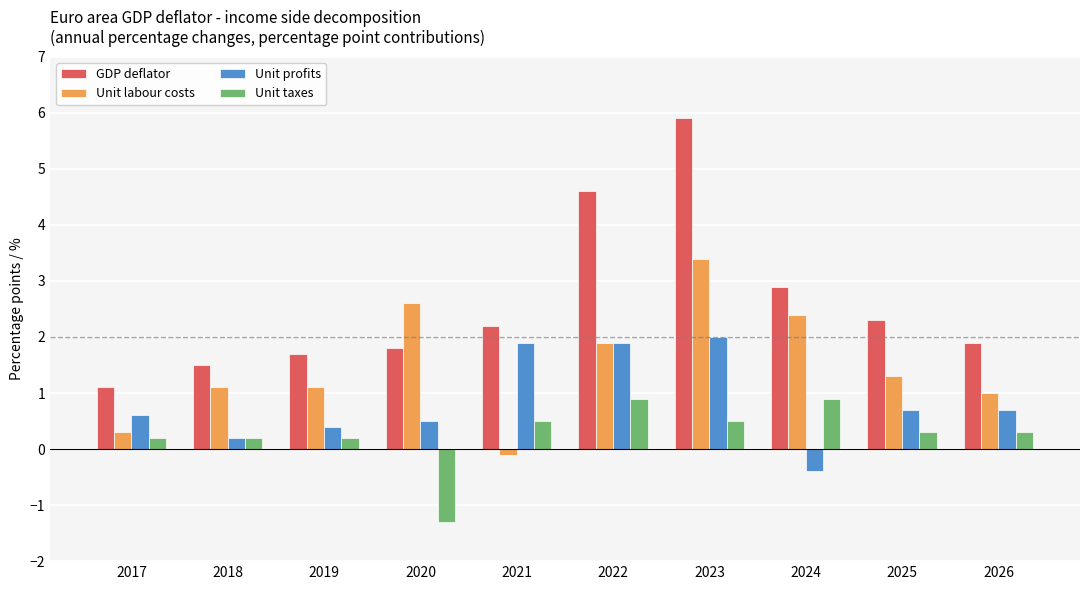

Where does the GDP deflator series first go above 2?

2021